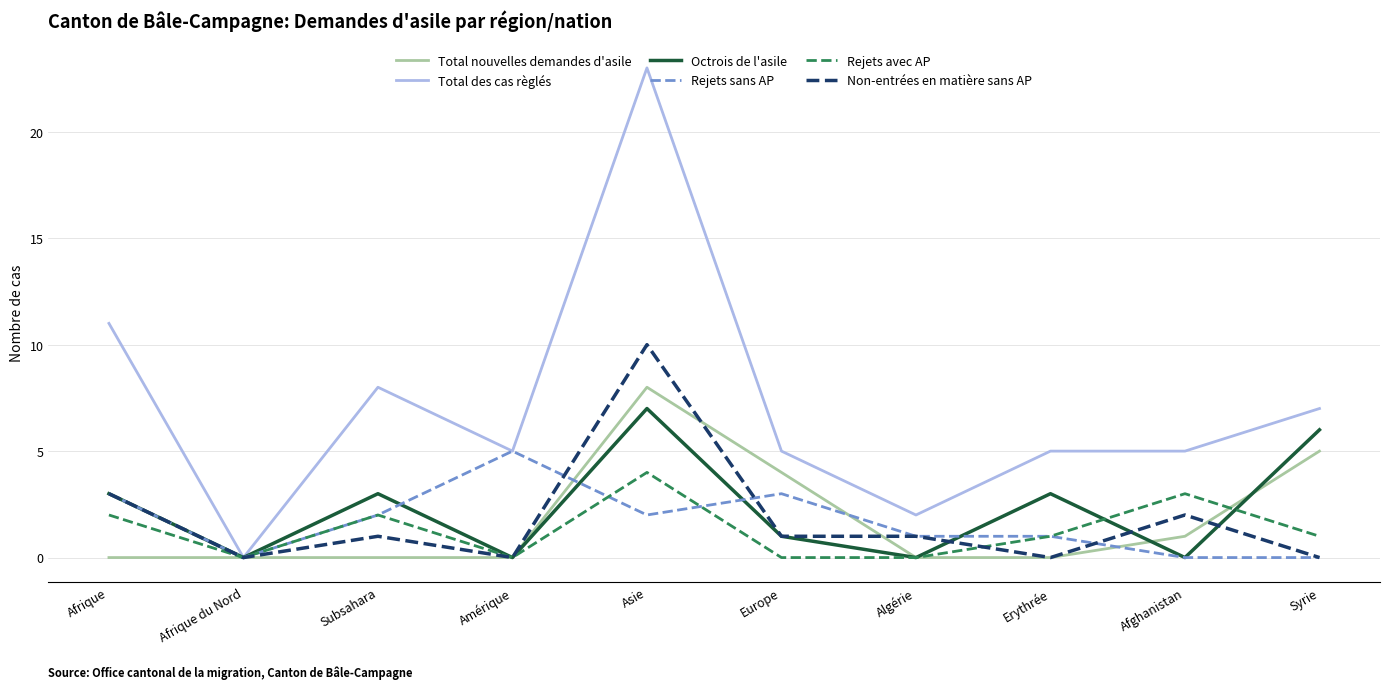

Is it true that Total des cas règlés equals 4 at Afrique?

False